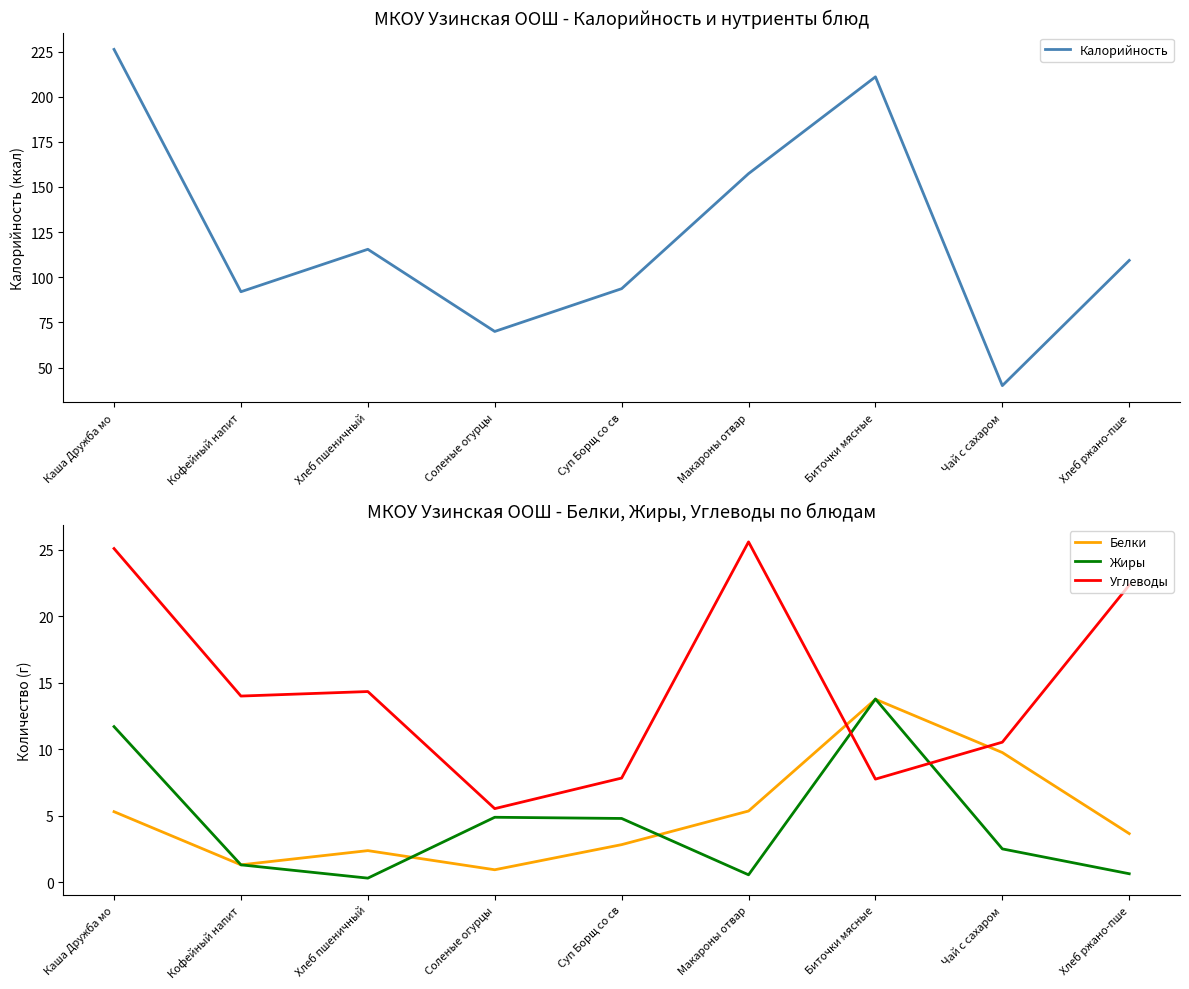

True or false: Углеводы and Калорийность cross at least once.

False